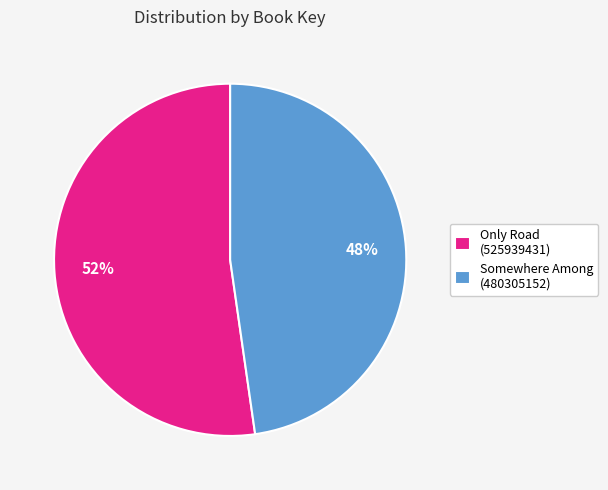

Is it true that Only Road (525939431) is 42% of the pie?

False